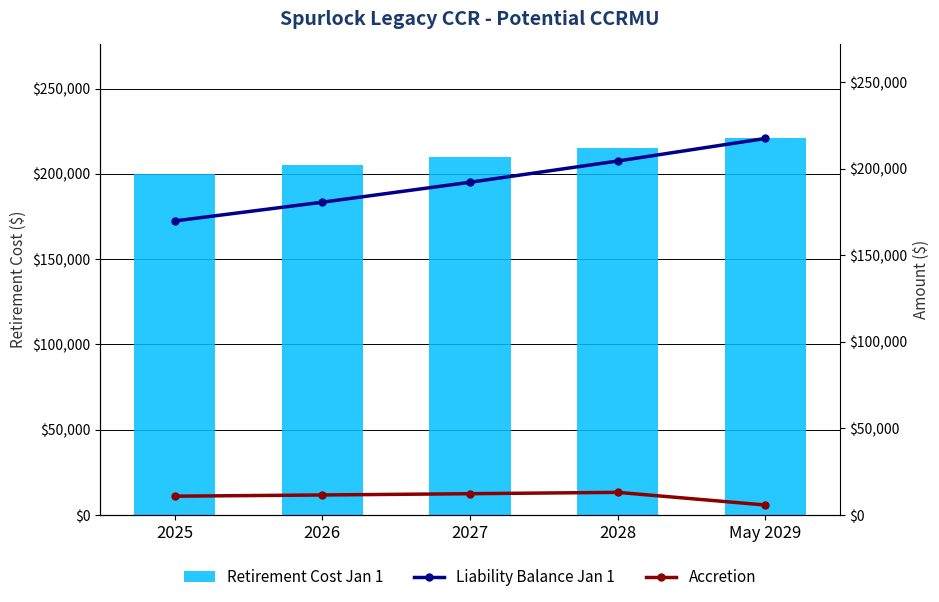

True or false: Liability Balance Jan 1 has a value of 217360.5 at May 2029.

True